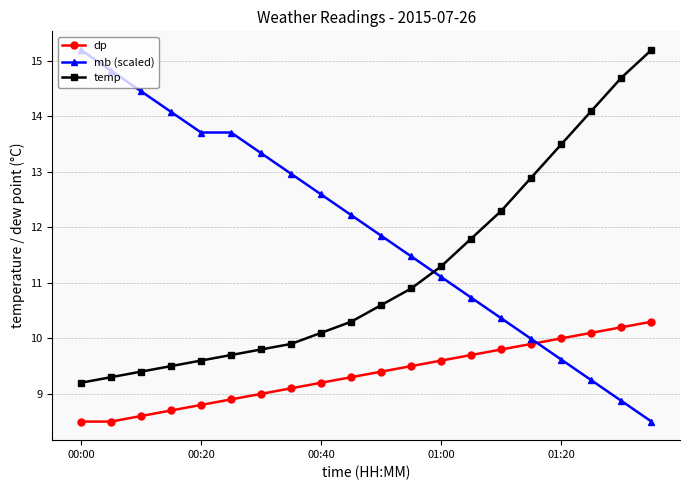

How many lines are shown in the chart?

3